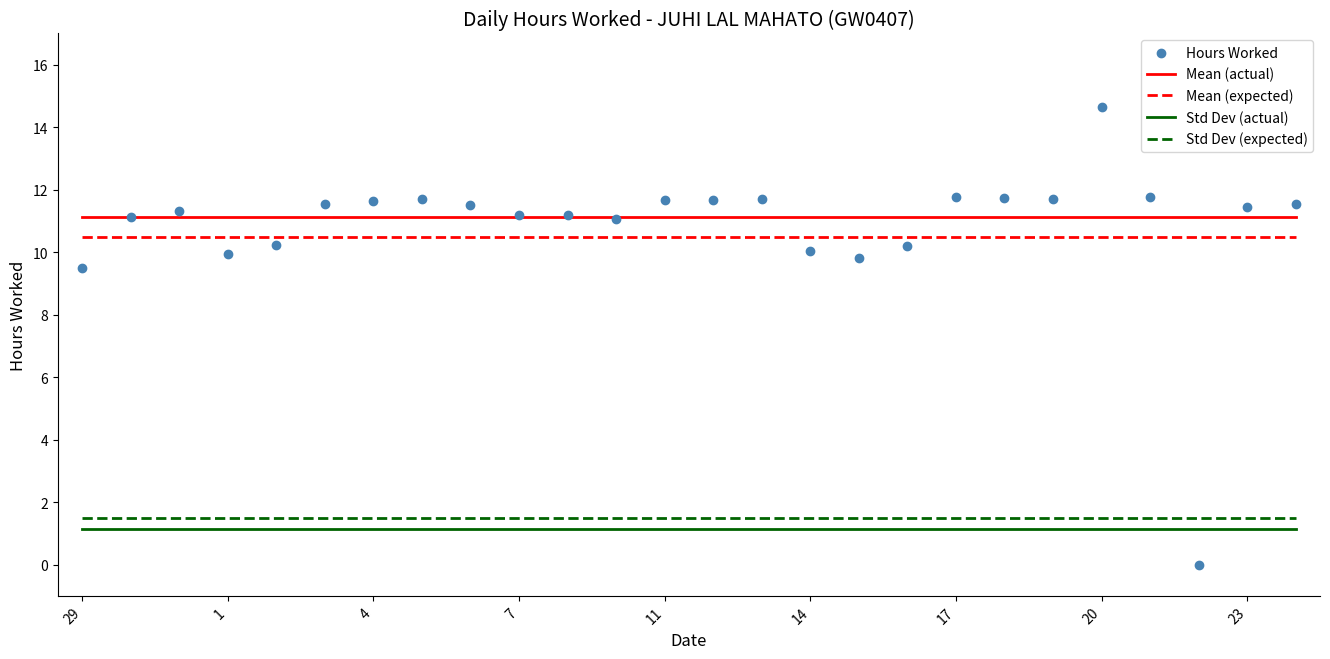

At how many categories does at least one series exceed 12?

1